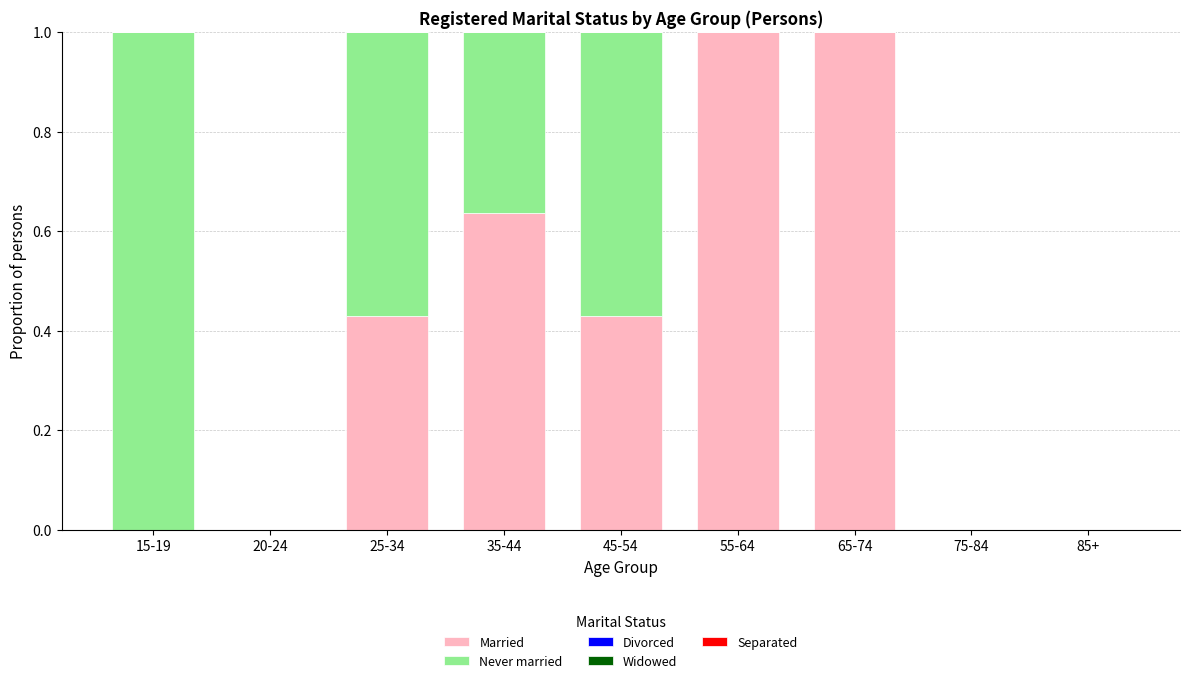

What is the sum of all Married values?

3.5